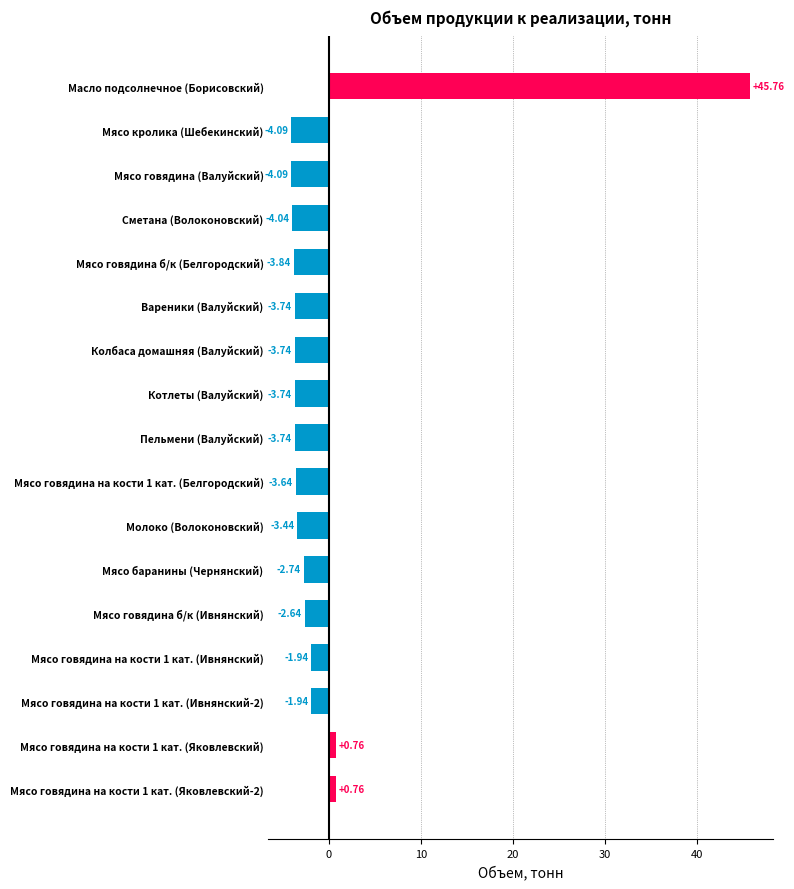

What is the change in value from Масло подсолнечное (Борисовский) to Мясо говядина на кости 1 кат. (Яковлевский)?

-45.0